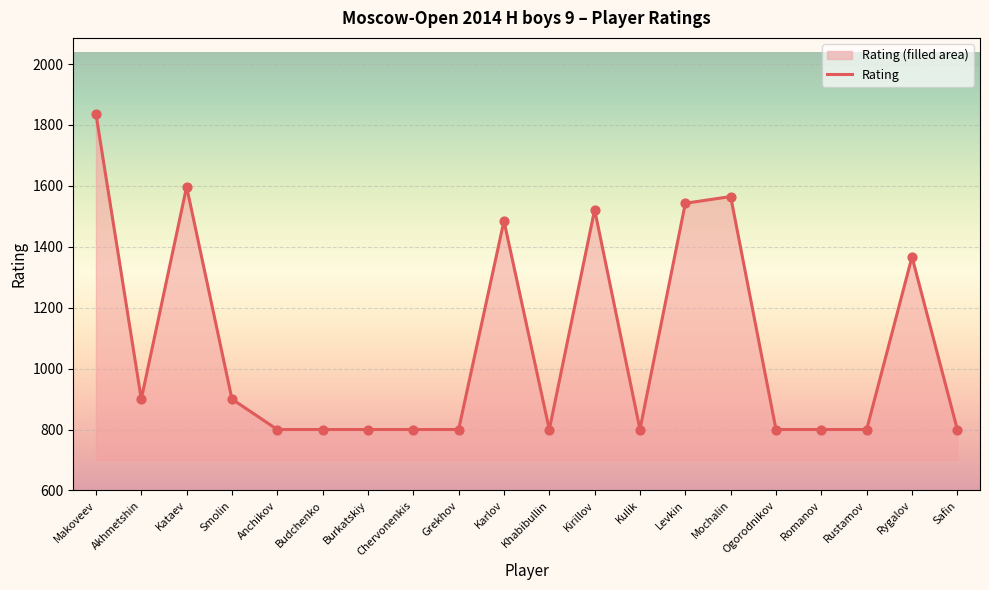

Which has a higher value, Akhmetshin or Chervonenkis?

Akhmetshin